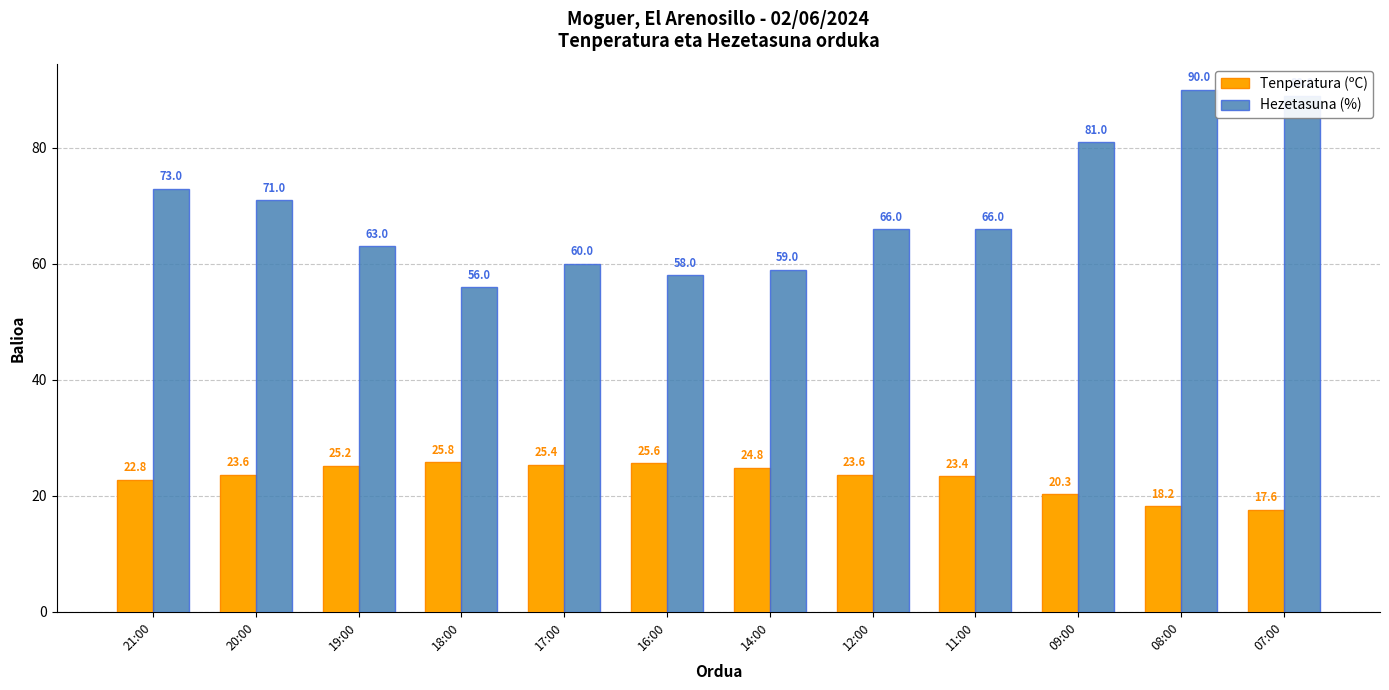

What is the value of the Hezetasuna (%) bar at the 5th from the left?

60.0